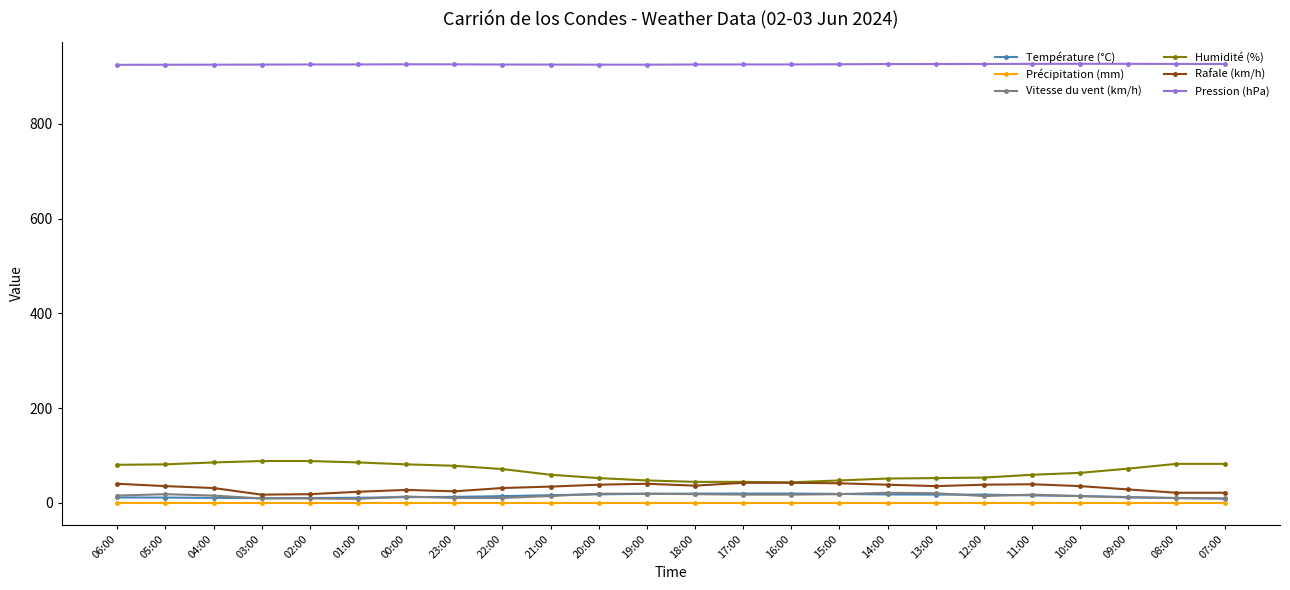

At how many categories does at least one series exceed 225?

24